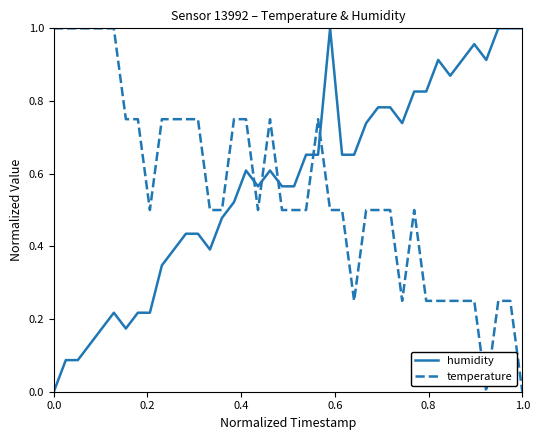

Which series ends up on top after the final intersection of humidity and temperature?

humidity